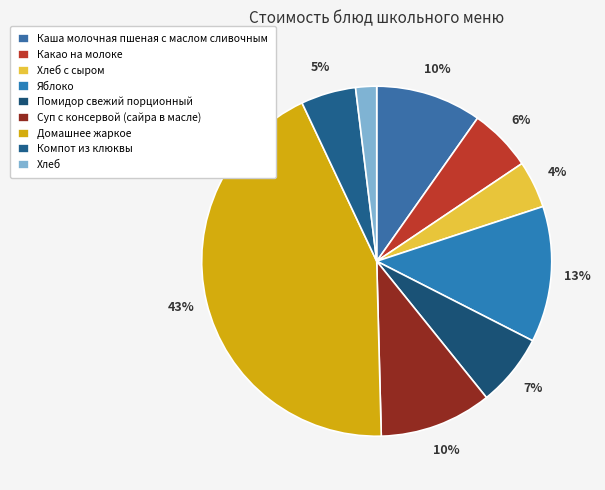

To the nearest percent, what percentage of the pie is Хлеб?

2%